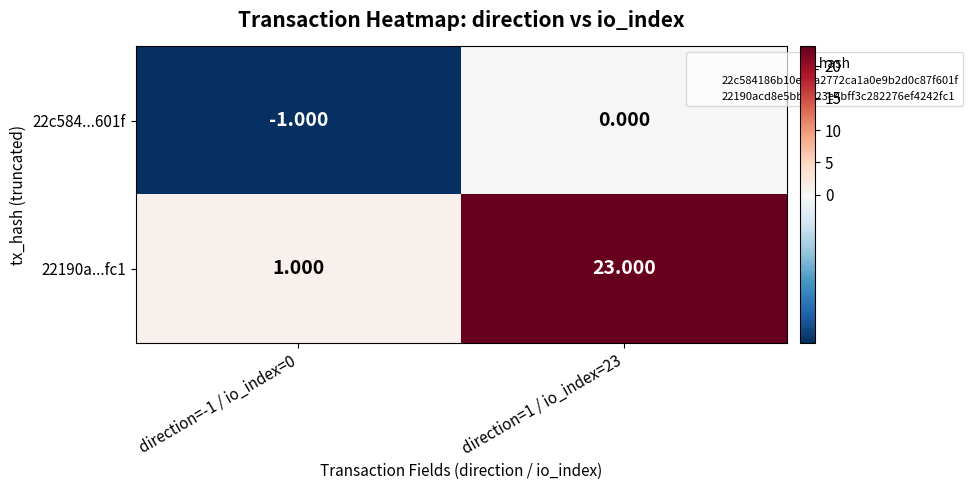

How many data points does each series have?

2